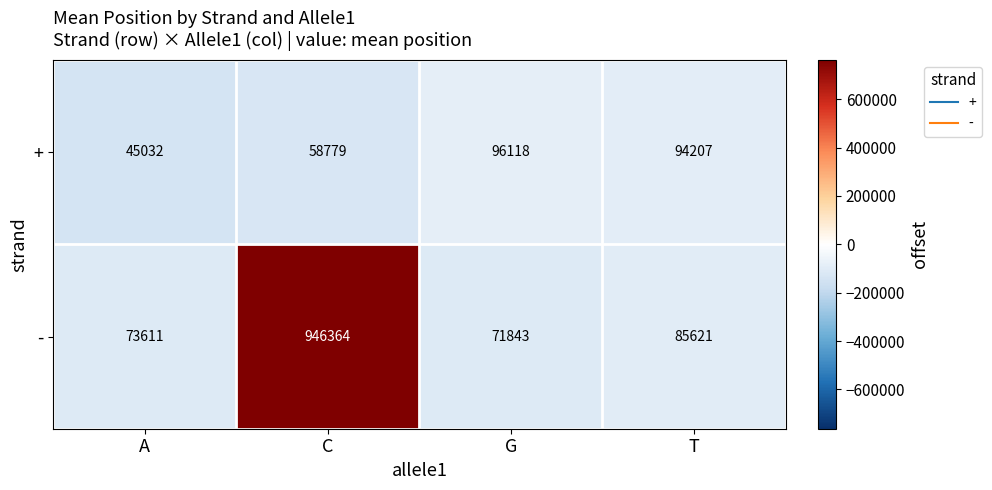

What is the total value across all series at A?

118643